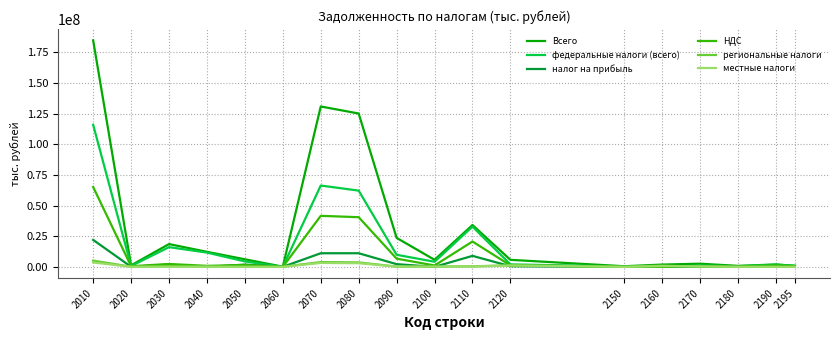

Which series has the largest total across all categories?

Всего